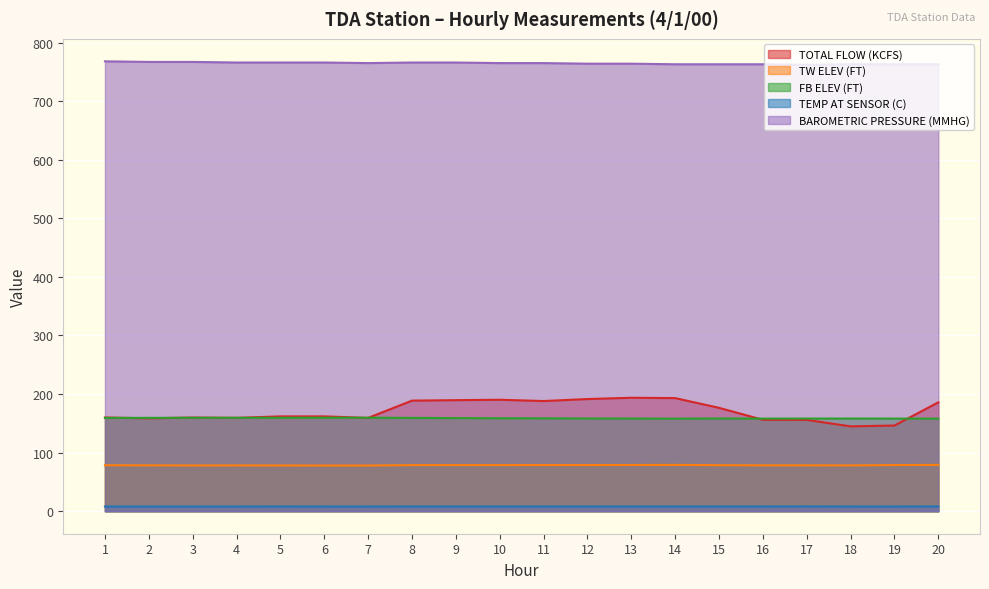

True or false: BAROMETRIC PRESSURE (MMHG) and TW ELEV (FT) intersect in this chart.

False